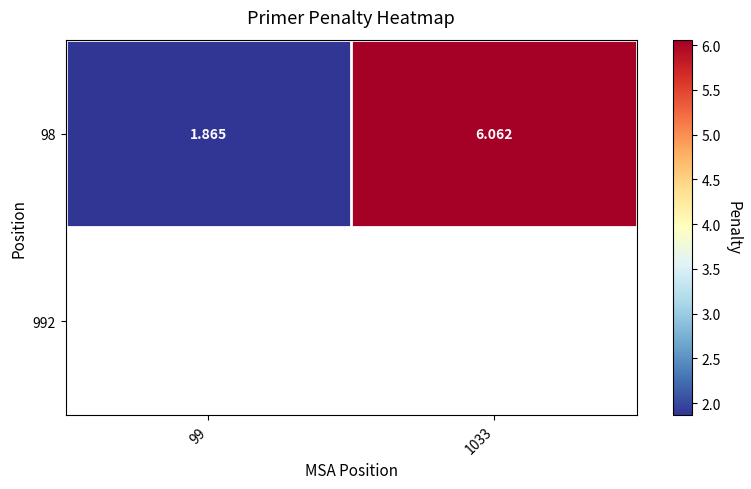

How many data points in 98 are above 6?

1